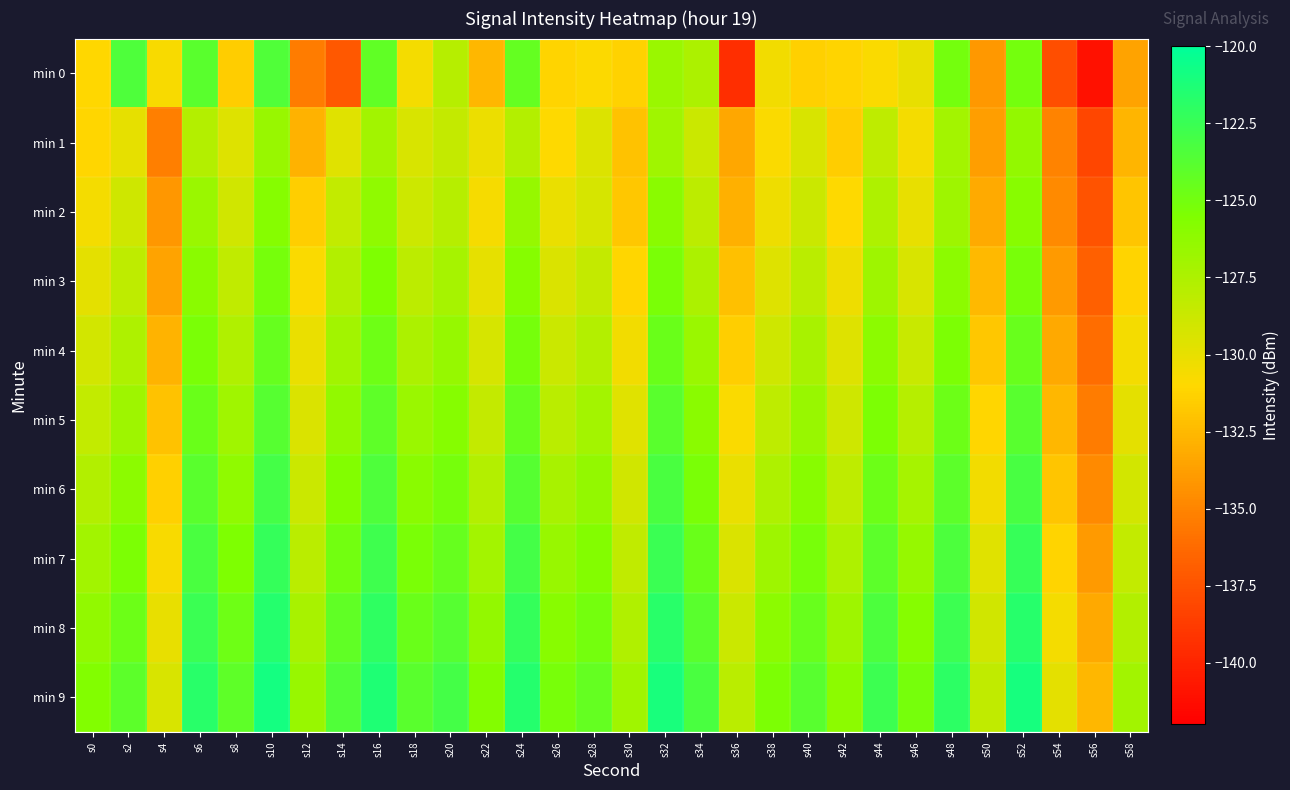

Reading left to right, extract all data points from this chart.

min 0: s0=-131.0	s2=-123.4	s4=-130.7	s6=-123.9	s8=-131.6	s10=-123.5	s12=-135.5	s14=-137.2	s16=-124.2	s18=-130.5	s20=-127.8	s22=-132.6	s24=-124.4	s26=-131.2	s28=-130.9	s30=-131.3	s32=-126.7	s34=-127.4	s36=-139.5	s38=-130.5	s40=-131.3	s42=-131.2	s44=-130.8	s46=-130.0	s48=-125.0	s50=-134.1	s52=-125.1	s54=-137.7	s56=-141.0	s58=-133.5
min 1: s0=-131.1	s2=-130.0	s4=-135.3	s6=-127.8	s8=-129.6	s10=-126.6	s12=-132.8	s14=-129.7	s16=-127.0	s18=-129.3	s20=-128.5	s22=-130.2	s24=-127.8	s26=-131.0	s28=-129.5	s30=-132.1	s32=-126.9	s34=-128.7	s36=-133.4	s38=-130.8	s40=-129.3	s42=-131.6	s44=-128.2	s46=-130.5	s48=-127.1	s50=-133.8	s52=-126.4	s54=-135.1	s56=-138.2	s58=-132.7
min 2: s0=-130.5	s2=-128.9	s4=-134.1	s6=-126.7	s8=-129.0	s10=-125.8	s12=-131.5	s14=-128.4	s16=-126.2	s18=-128.8	s20=-127.9	s22=-130.6	s24=-126.5	s26=-130.1	s28=-129.2	s30=-131.8	s32=-126.0	s34=-128.1	s36=-132.9	s38=-130.3	s40=-128.7	s42=-131.0	s44=-127.5	s46=-130.0	s48=-126.8	s50=-133.2	s52=-125.9	s54=-134.7	s56=-137.5	s58=-131.9
min 3: s0=-129.8	s2=-128.2	s4=-133.5	s6=-126.0	s8=-128.3	s10=-125.1	s12=-130.8	s14=-127.7	s16=-125.5	s18=-128.1	s20=-127.2	s22=-129.9	s24=-125.8	s26=-129.4	s28=-128.5	s30=-131.1	s32=-125.3	s34=-127.4	s36=-132.2	s38=-129.6	s40=-128.0	s42=-130.3	s44=-126.8	s46=-129.3	s48=-126.1	s50=-132.5	s52=-125.2	s54=-134.0	s56=-136.8	s58=-131.2
min 4: s0=-129.1	s2=-127.5	s4=-132.8	s6=-125.3	s8=-127.6	s10=-124.4	s12=-130.1	s14=-127.0	s16=-124.8	s18=-127.4	s20=-126.5	s22=-129.2	s24=-125.1	s26=-128.7	s28=-127.8	s30=-130.4	s32=-124.6	s34=-126.7	s36=-131.5	s38=-128.9	s40=-127.3	s42=-129.6	s44=-126.1	s46=-128.6	s48=-125.4	s50=-131.8	s52=-124.5	s54=-133.3	s56=-136.1	s58=-130.5
min 5: s0=-128.4	s2=-126.8	s4=-132.1	s6=-124.6	s8=-126.9	s10=-123.7	s12=-129.4	s14=-126.3	s16=-124.1	s18=-126.7	s20=-125.8	s22=-128.5	s24=-124.4	s26=-128.0	s28=-127.1	s30=-129.7	s32=-123.9	s34=-126.0	s36=-130.8	s38=-128.2	s40=-126.6	s42=-128.9	s44=-125.4	s46=-127.9	s48=-124.7	s50=-131.1	s52=-123.8	s54=-132.6	s56=-135.4	s58=-129.8
min 6: s0=-127.7	s2=-126.1	s4=-131.4	s6=-123.9	s8=-126.2	s10=-123.0	s12=-128.7	s14=-125.6	s16=-123.4	s18=-126.0	s20=-125.1	s22=-127.8	s24=-123.7	s26=-127.3	s28=-126.4	s30=-129.0	s32=-123.2	s34=-125.3	s36=-130.1	s38=-127.5	s40=-125.9	s42=-128.2	s44=-124.7	s46=-127.2	s48=-124.0	s50=-130.4	s52=-123.1	s54=-131.9	s56=-134.7	s58=-129.1
min 7: s0=-127.0	s2=-125.4	s4=-130.7	s6=-123.2	s8=-125.5	s10=-122.3	s12=-128.0	s14=-124.9	s16=-122.7	s18=-125.3	s20=-124.4	s22=-127.1	s24=-123.0	s26=-126.6	s28=-125.7	s30=-128.3	s32=-122.5	s34=-124.6	s36=-129.4	s38=-126.8	s40=-125.2	s42=-127.5	s44=-124.0	s46=-126.5	s48=-123.3	s50=-129.7	s52=-122.4	s54=-131.2	s56=-134.0	s58=-128.4
min 8: s0=-126.3	s2=-124.7	s4=-130.0	s6=-122.5	s8=-124.8	s10=-121.6	s12=-127.3	s14=-124.2	s16=-122.0	s18=-124.6	s20=-123.7	s22=-126.4	s24=-122.3	s26=-125.9	s28=-125.0	s30=-127.6	s32=-121.8	s34=-123.9	s36=-128.7	s38=-126.1	s40=-124.5	s42=-126.8	s44=-123.3	s46=-125.8	s48=-122.6	s50=-129.0	s52=-121.7	s54=-130.5	s56=-133.3	s58=-127.7
min 9: s0=-125.6	s2=-124.0	s4=-129.3	s6=-121.8	s8=-124.1	s10=-120.9	s12=-126.6	s14=-123.5	s16=-121.3	s18=-123.9	s20=-123.0	s22=-125.7	s24=-121.6	s26=-125.2	s28=-124.3	s30=-126.9	s32=-121.1	s34=-123.2	s36=-128.0	s38=-125.4	s40=-123.8	s42=-126.1	s44=-122.6	s46=-125.1	s48=-121.9	s50=-128.3	s52=-121.0	s54=-129.8	s56=-132.6	s58=-127.0